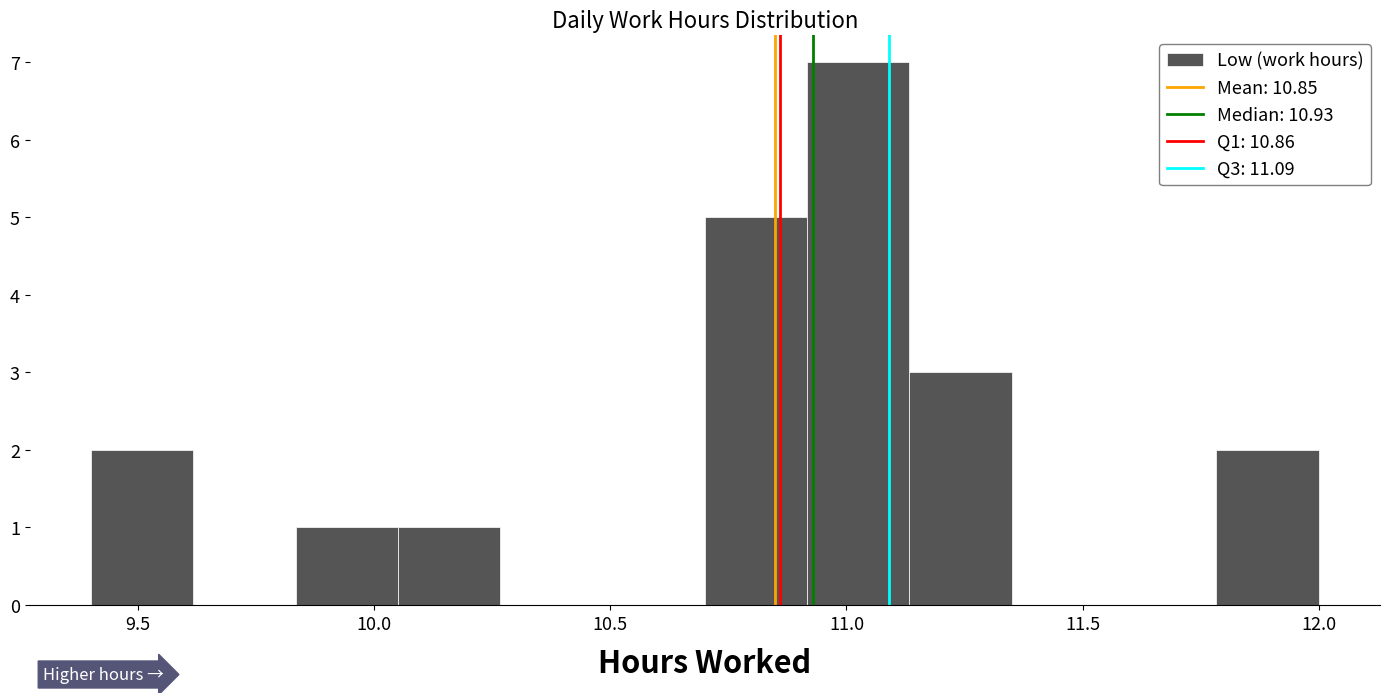

Reading left to right, list every bar in this chart as the range it spans on the x-axis followed by its height. Neither the bar edges nor the heights are printed on the chart, so give them approximately, as read against the axes.

9.40 to 9.60: 2
9.60 to 9.85: 0
9.85 to 10.05: 1
10.05 to 10.25: 1
10.25 to 10.50: 0
10.50 to 10.70: 0
10.70 to 10.90: 5
10.90 to 11.15: 7
11.15 to 11.35: 3
11.35 to 11.55: 0
11.55 to 11.80: 0
11.80 to 12.00: 2